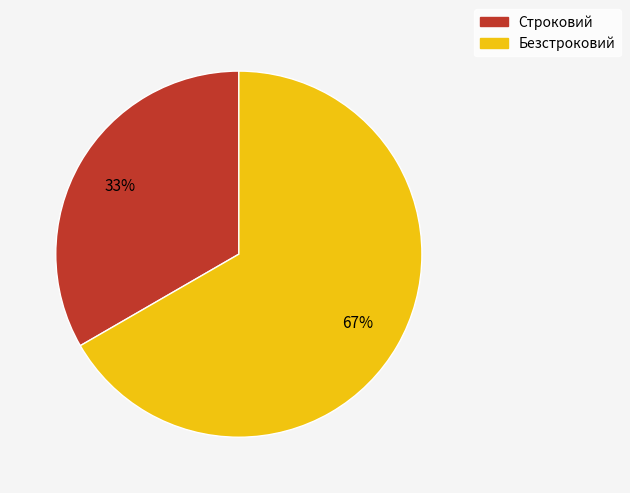

To the nearest percent, what portion does Безстроковий represent?

67%